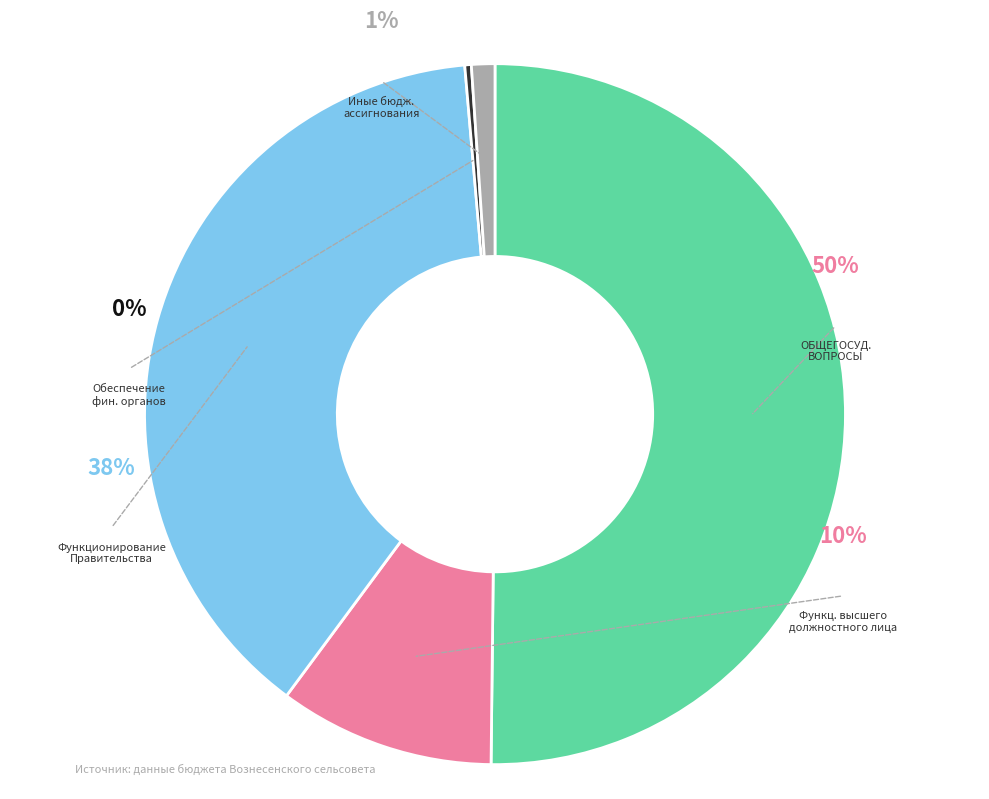

What is the change in value from ОБЩЕГОСУДАРСТВЕННЫЕ ВОПРОСЫ to Функционирование Правительства?

-778.5